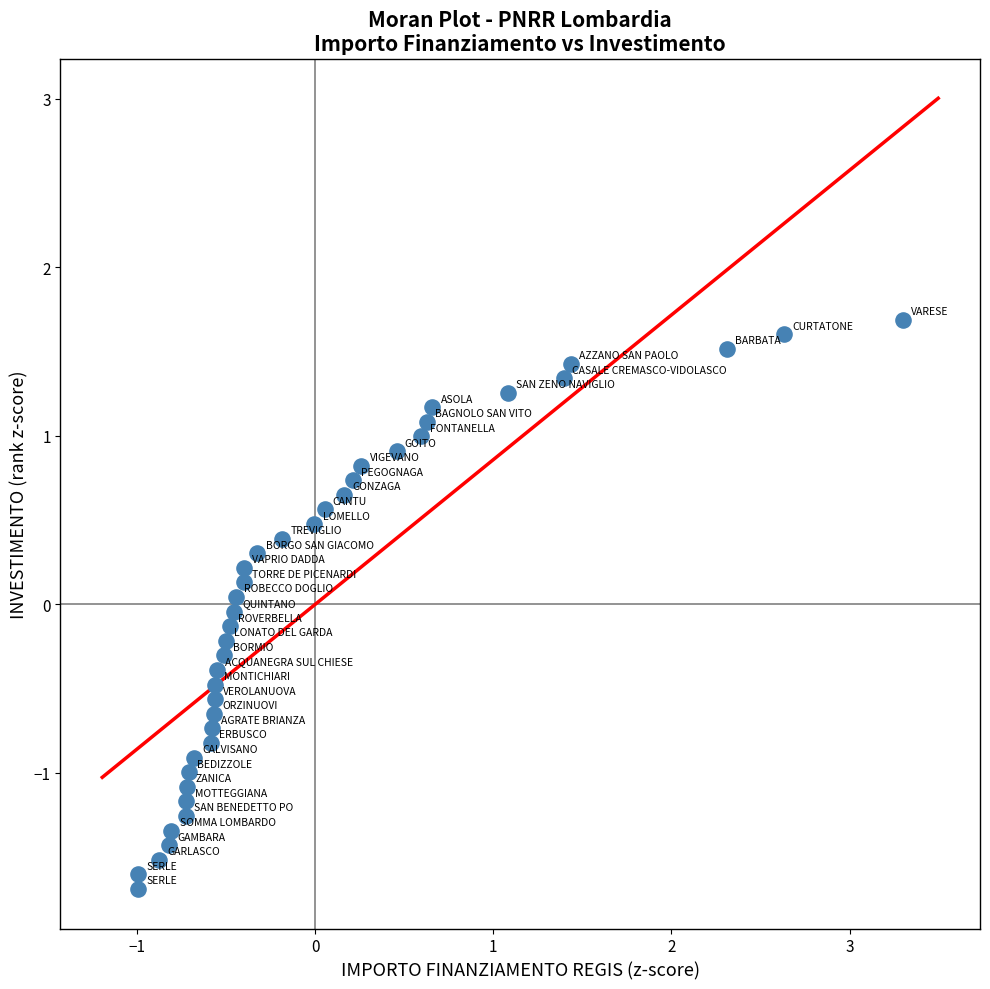

What is the range of Y values (max minus min)?

3.4